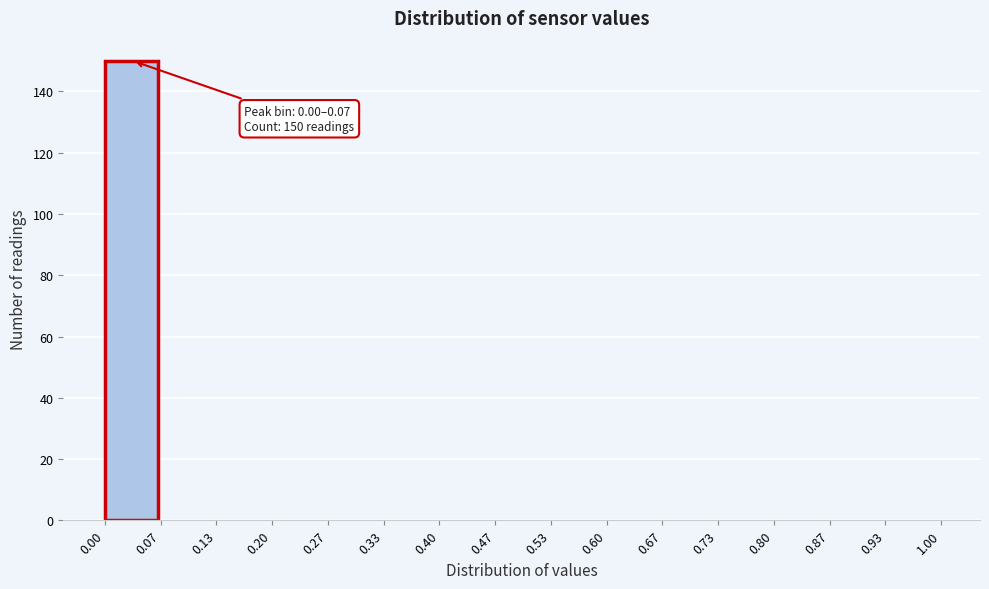

Which range on the x-axis has the tallest bar?

0.00 to 0.07